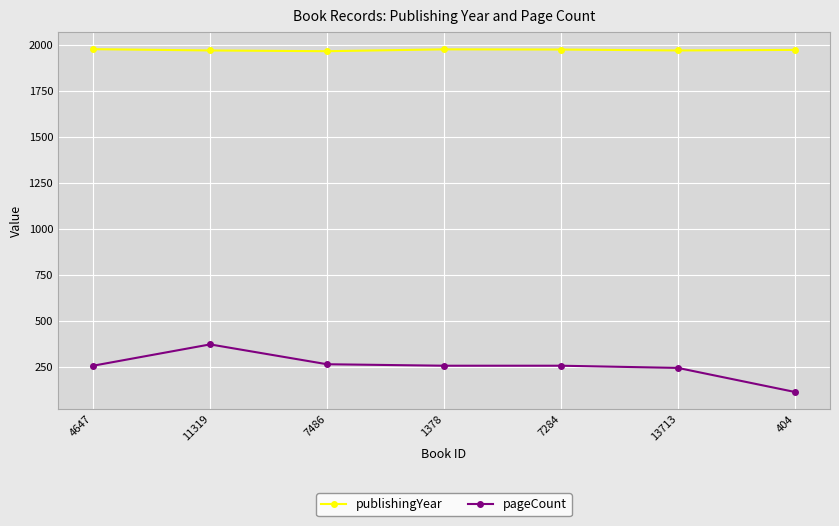

List the series in order of their overall mean, highest first.

publishingYear, pageCount